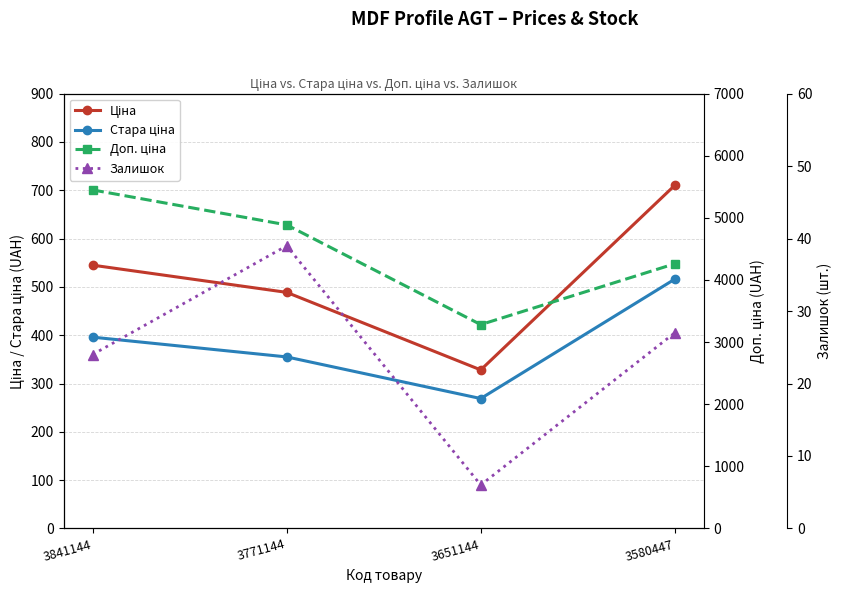

Which series has the largest total across all categories?

Доп. ціна